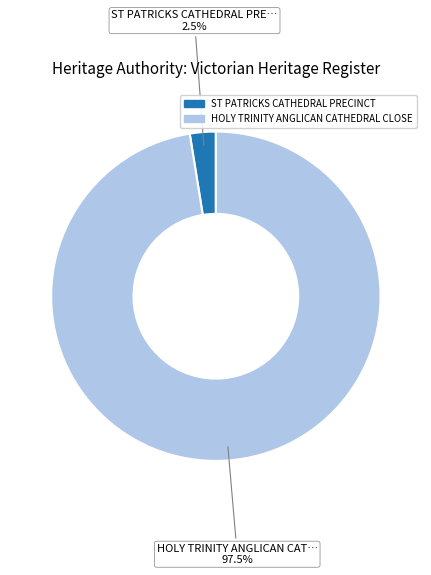

Rank the categories by value from lowest to highest.

ST PATRICKS CATHEDRAL PRECINCT, HOLY TRINITY ANGLICAN CATHEDRAL CLOSE